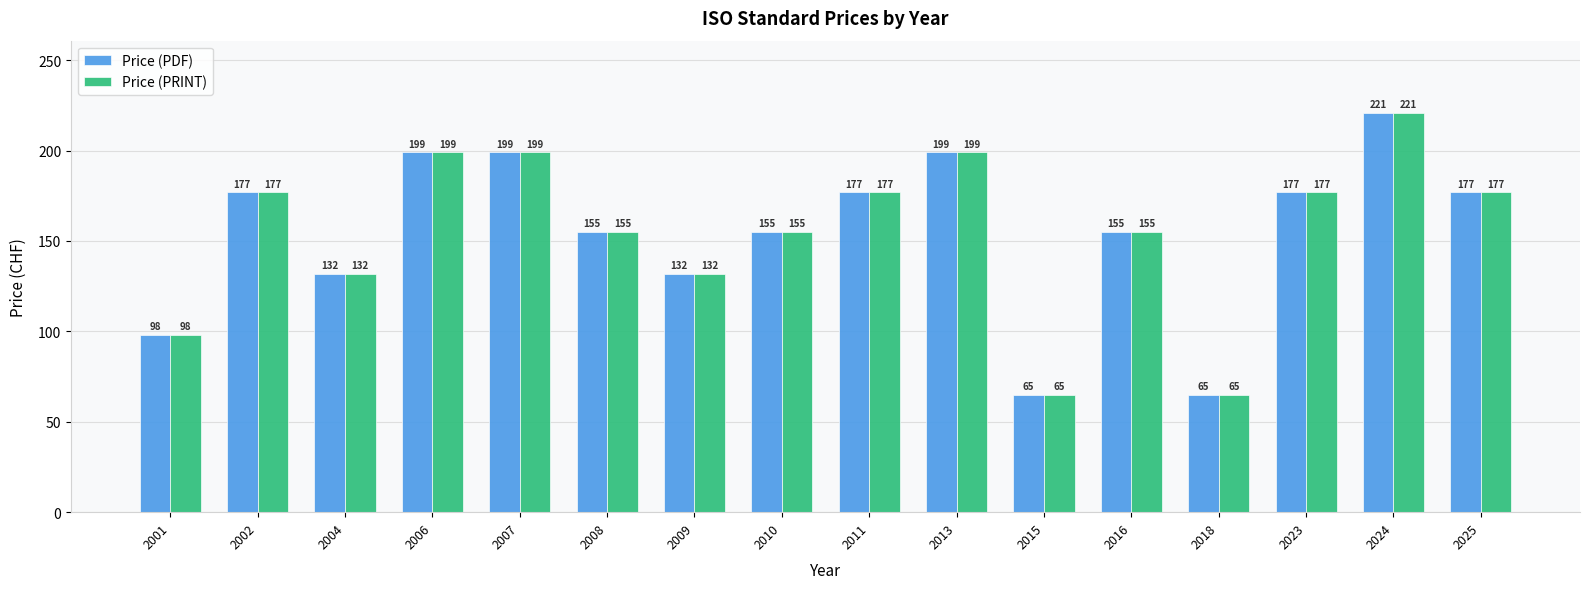

Count the number of categories in the chart.

16